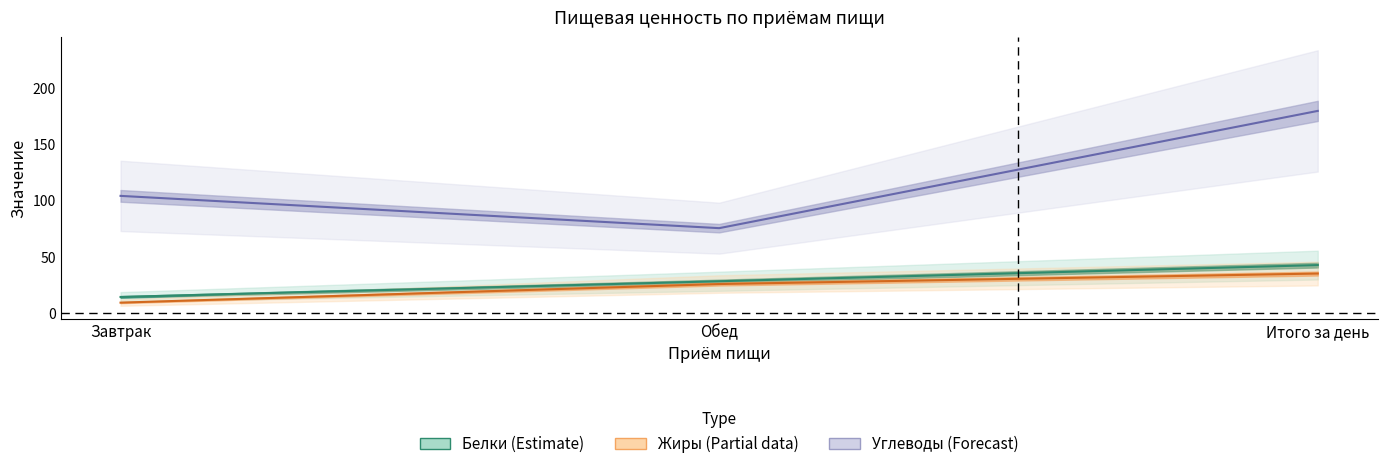

Between Завтрак and Обед, which is larger?

Обед